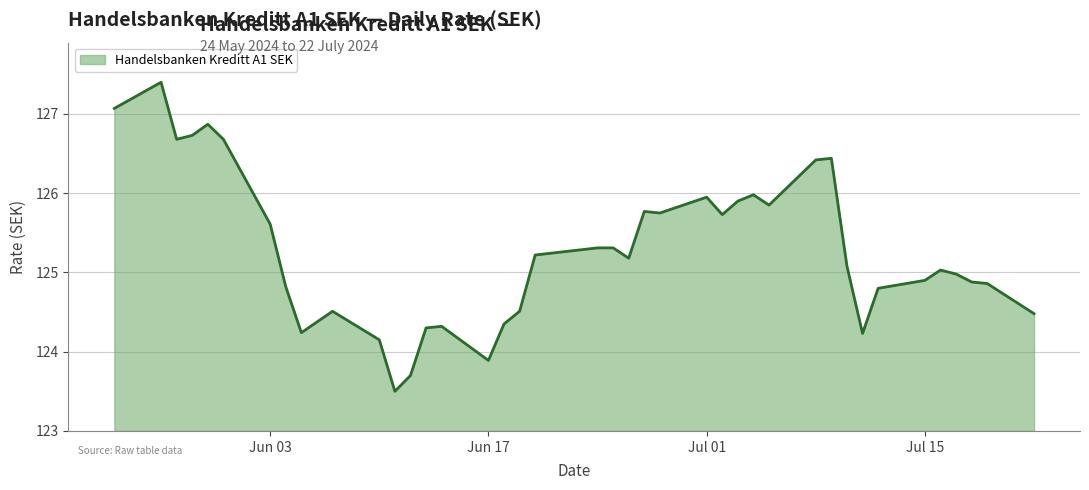

What is the greatest value displayed?

127.4